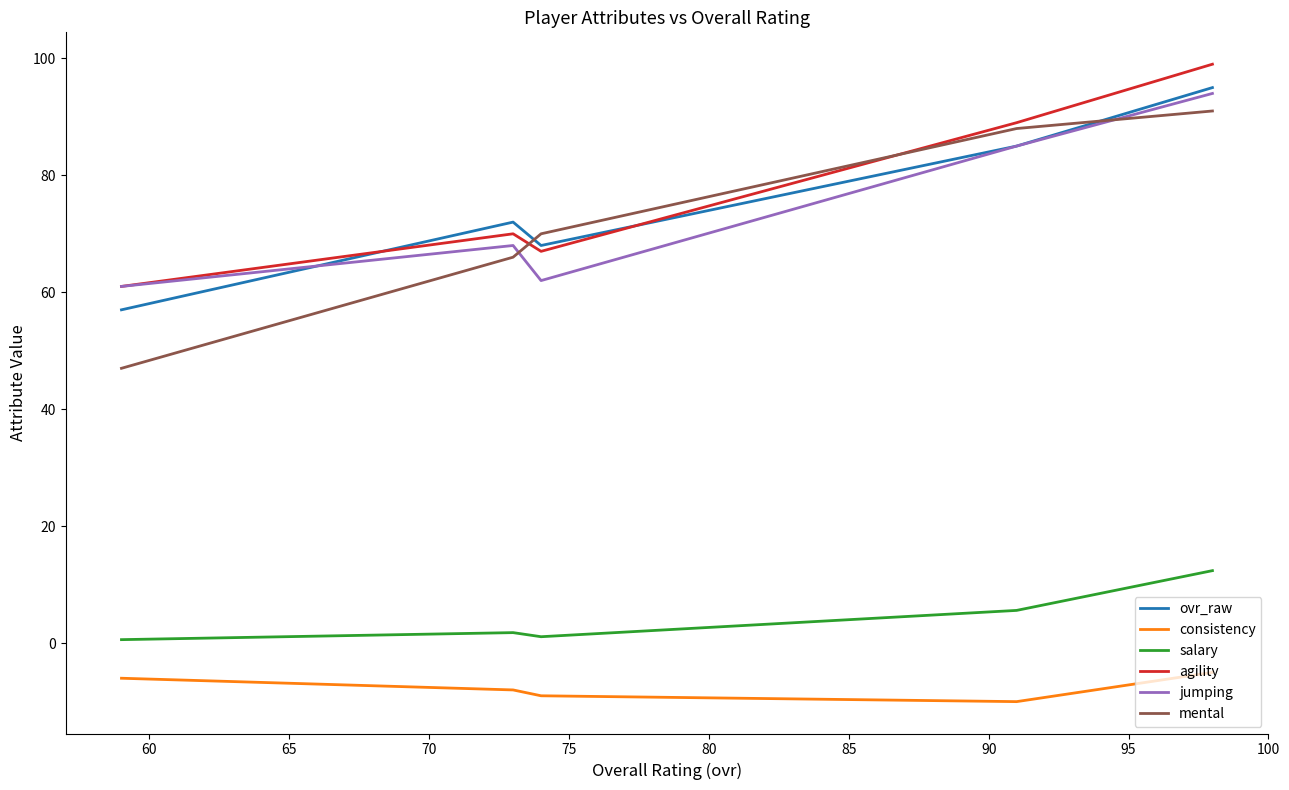

What is the maximum value for salary?

12.4